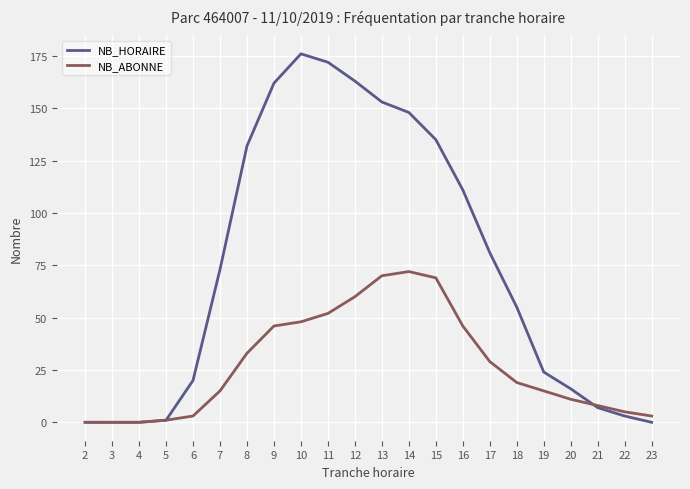

After their last crossing, which series has the higher values: NB_HORAIRE or NB_ABONNE?

NB_ABONNE